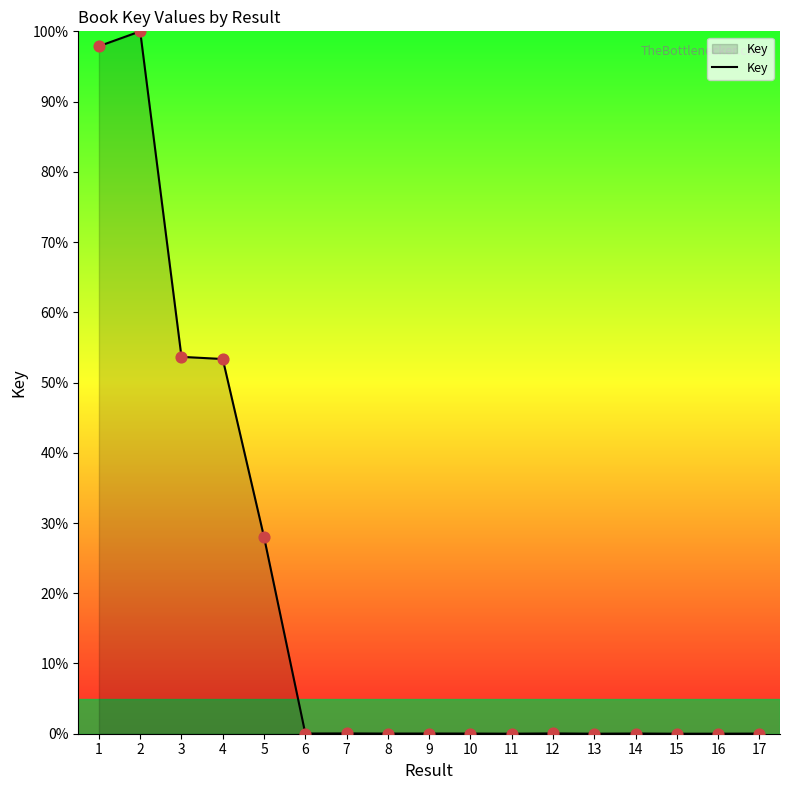

Approximately how many times larger is the value at 5 compared to 4?

0.5